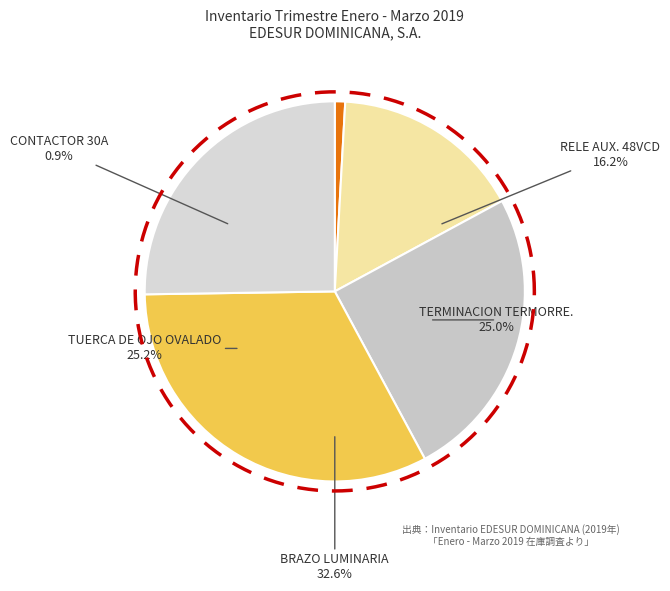

What is the ratio of the value at TUERCA DE OJO OVALADO to the value at BRAZO LUMINARIA?

0.8